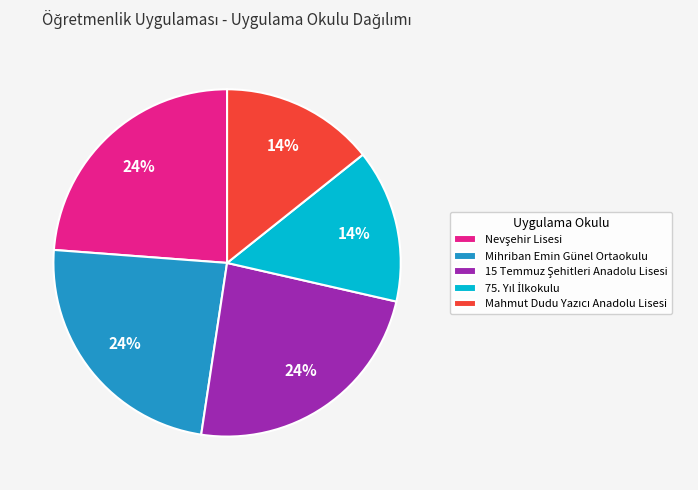

To the nearest percent, what is the average slice percentage?

20%